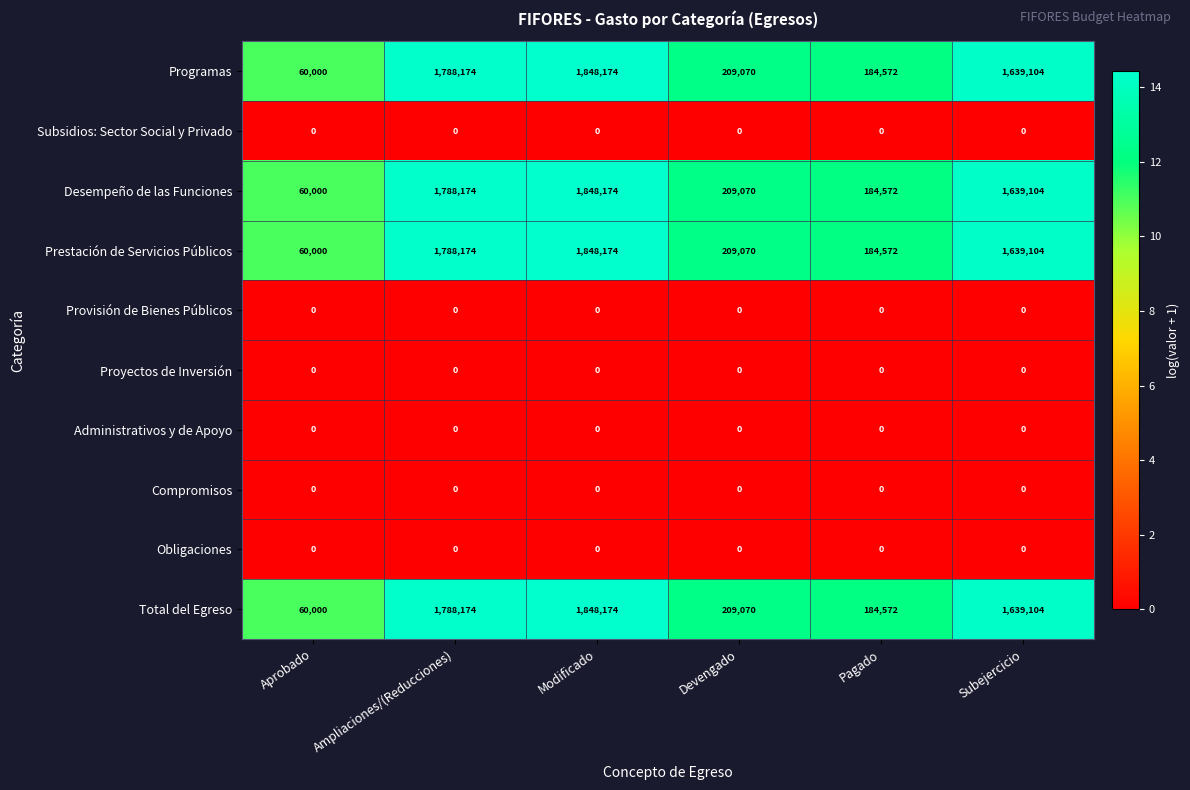

True or false: Programas has a value of 2666864 at Subejercicio.

False